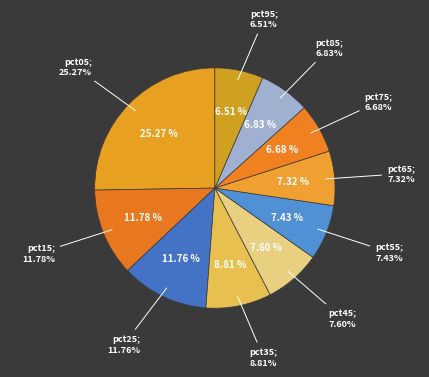

How many slices are in this pie chart?

10